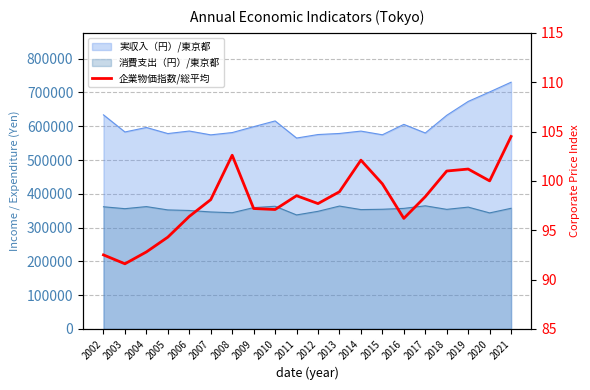

True or false: the data shows 96.4 at 2006.

True